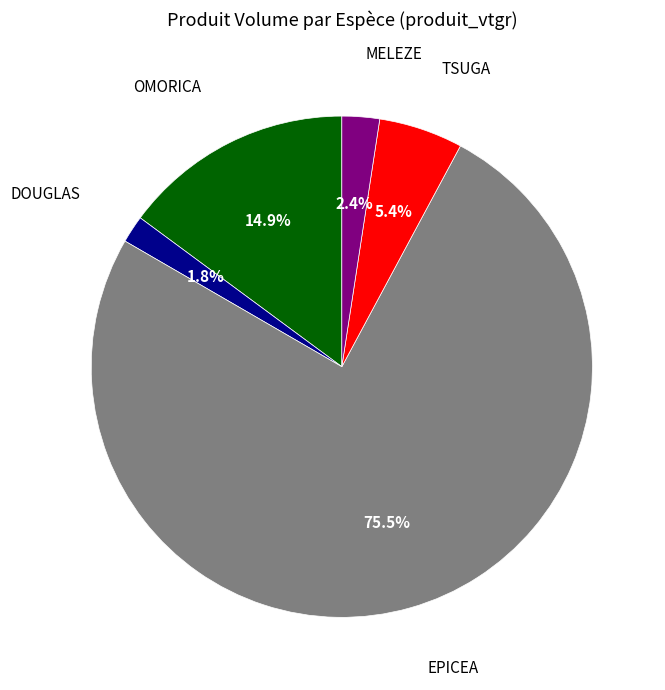

Between EPICEA and DOUGLAS, which is larger?

EPICEA